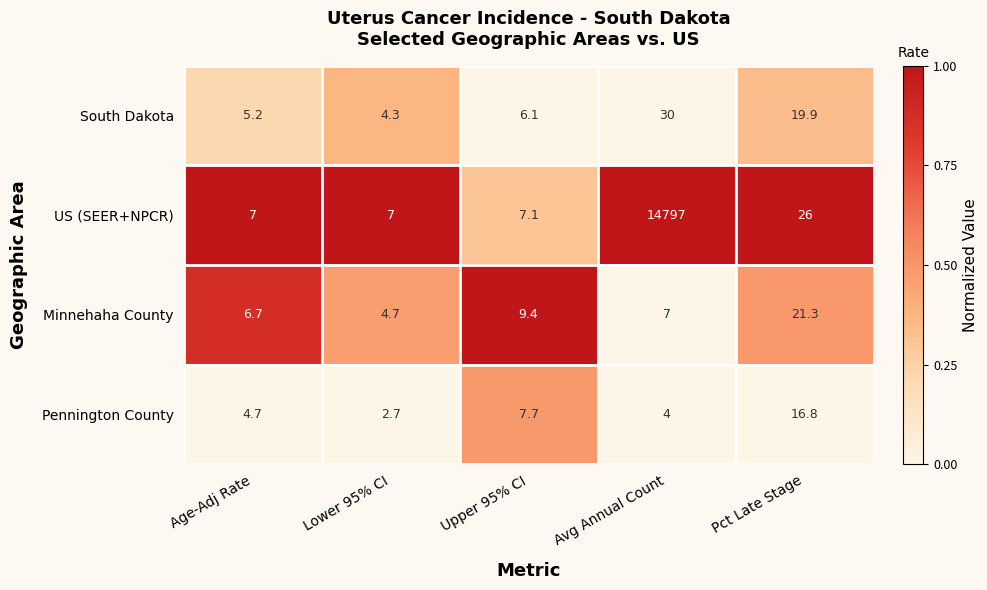

List the series in order of their peak value, highest first.

US (SEER+NPCR), South Dakota, Minnehaha County, Pennington County